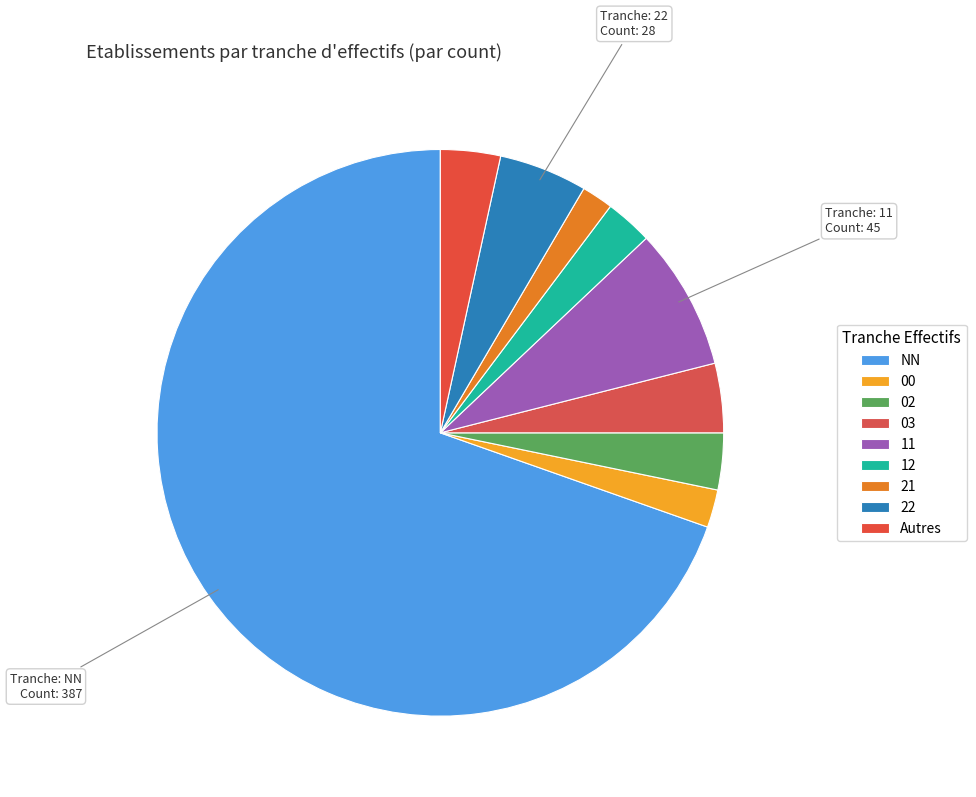

How many slices are in this pie chart?

9